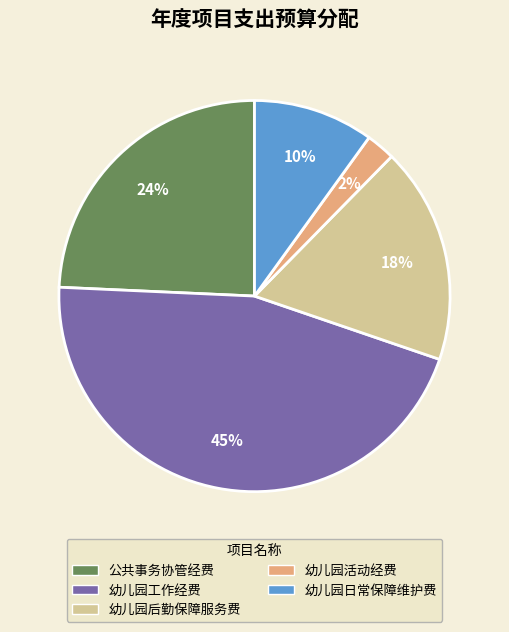

Combined, do 幼儿园工作经费 and 幼儿园活动经费 account for over 50%?

No